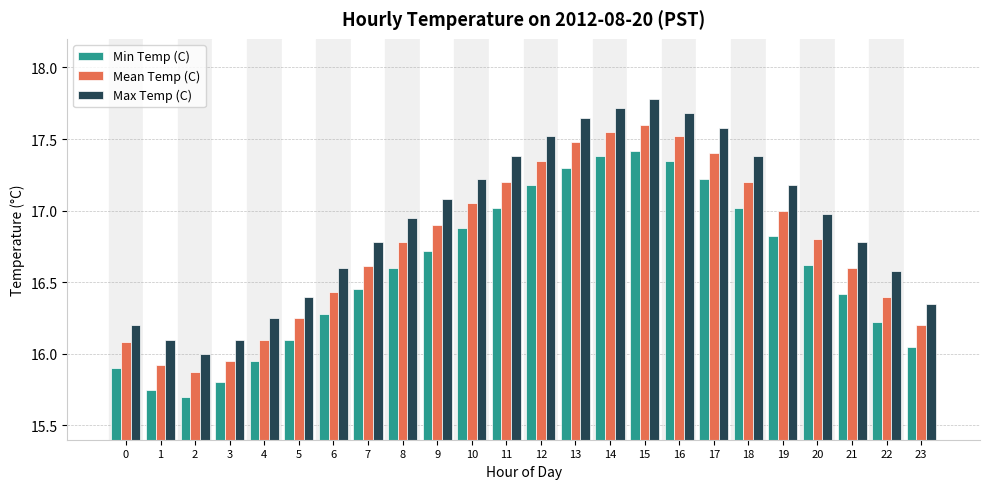

What is the spread (max minus min) of values at 4?

0.3